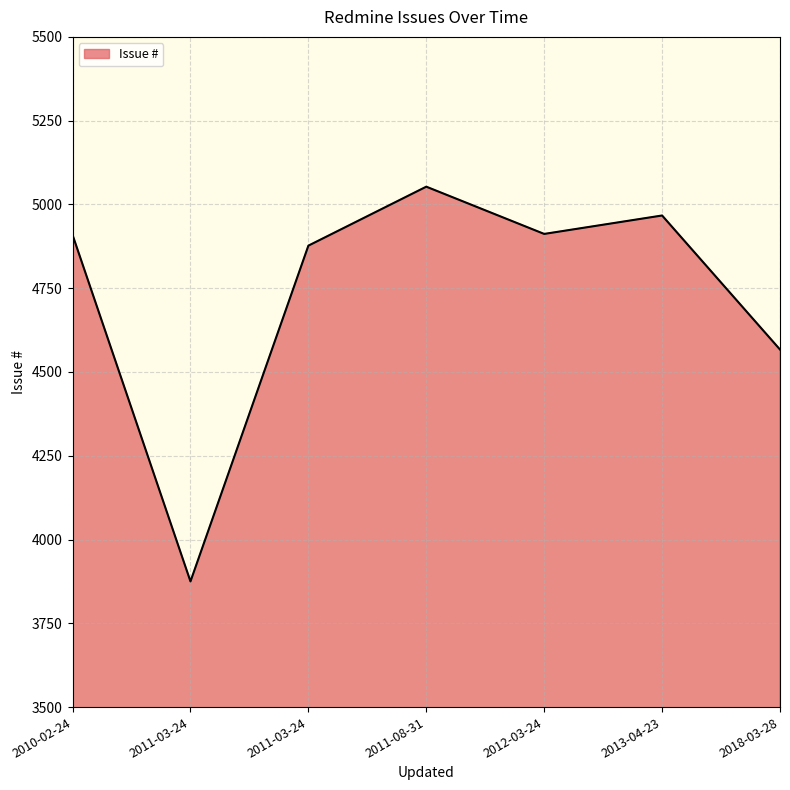

Rank the categories by value from lowest to highest.

2011-03-24, 2018-03-28, 2011-03-24, 2010-02-24, 2012-03-24, 2013-04-23, 2011-08-31